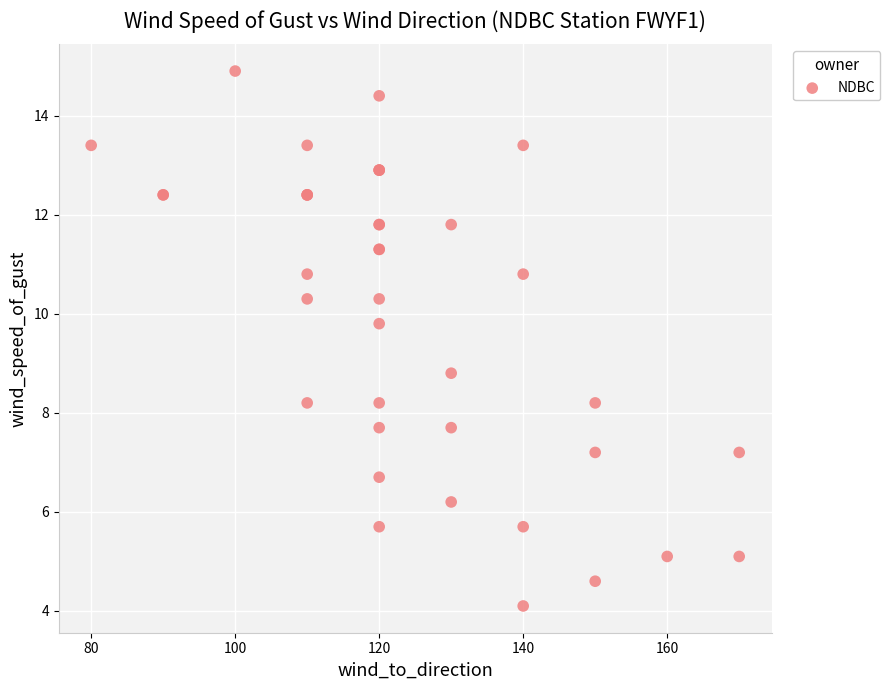

What Y value in the scatter plot is closest to 9?

8.8